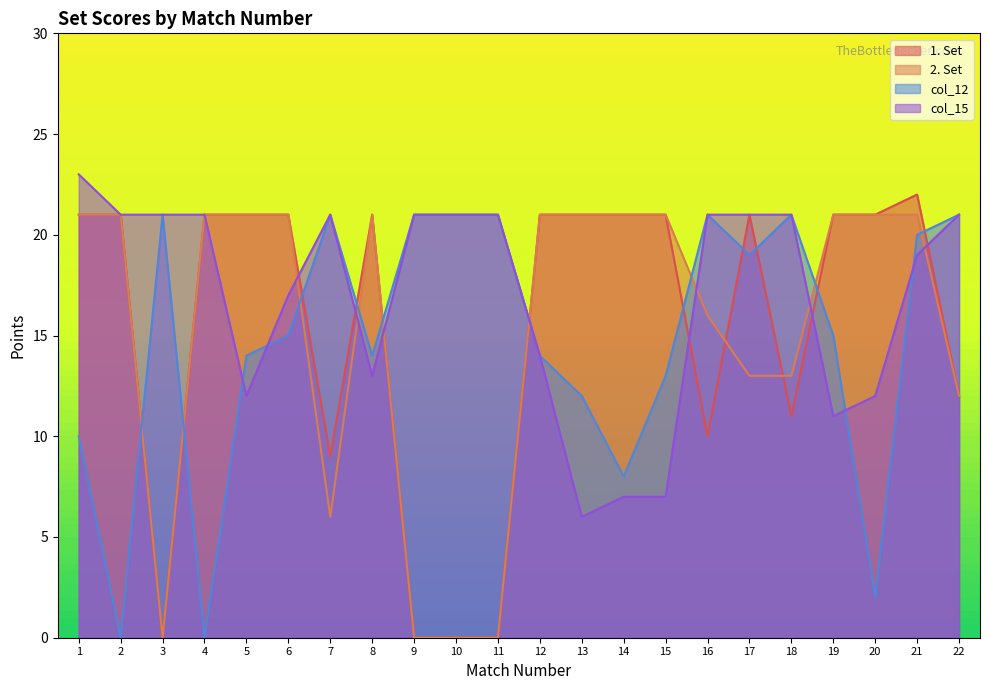

Reading left to right, transcribe all the data shown in this chart.

1. Set: 21	21	0	21	21	21	9	21	0	0	0	21	21	21	21	10	21	11	21	21	22	12
2. Set: 21	21	0	21	21	21	6	21	0	0	0	21	21	21	21	16	13	13	21	21	21	12
col_12: 10	0	21	0	14	15	21	14	21	21	21	14	12	8	13	21	19	21	15	2	20	21
col_15: 23	21	21	21	12	17	21	13	21	21	21	14	6	7	7	21	21	21	11	12	19	21